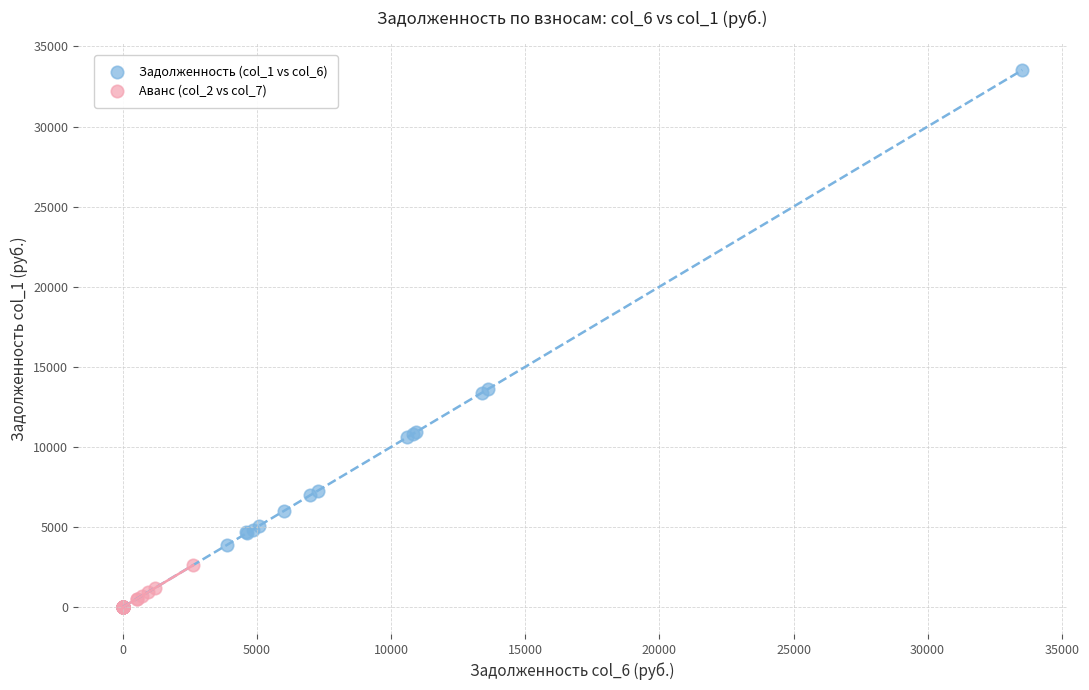

Which series has the widest spread of Y values?

Задолженность (col_1 vs col_6)